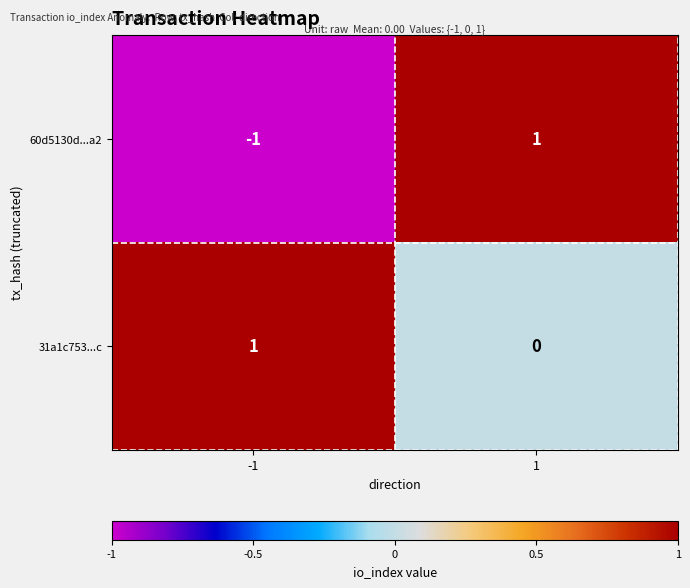

Reading right to left, what are all the values shown in this chart?

60d5130d...a2: 1	-1
31a1c753...c: 0	1